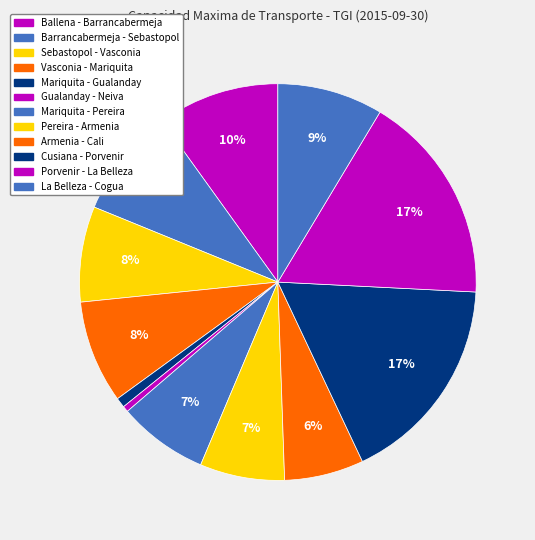

What portion of the pie excludes Ballena - Barrancabermeja?

90.1%